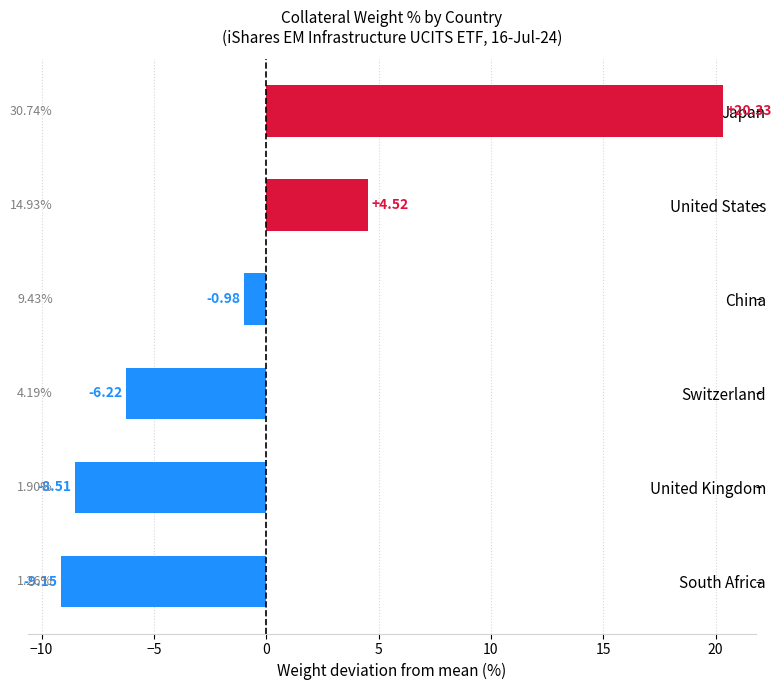

How many data points are above 0?

2